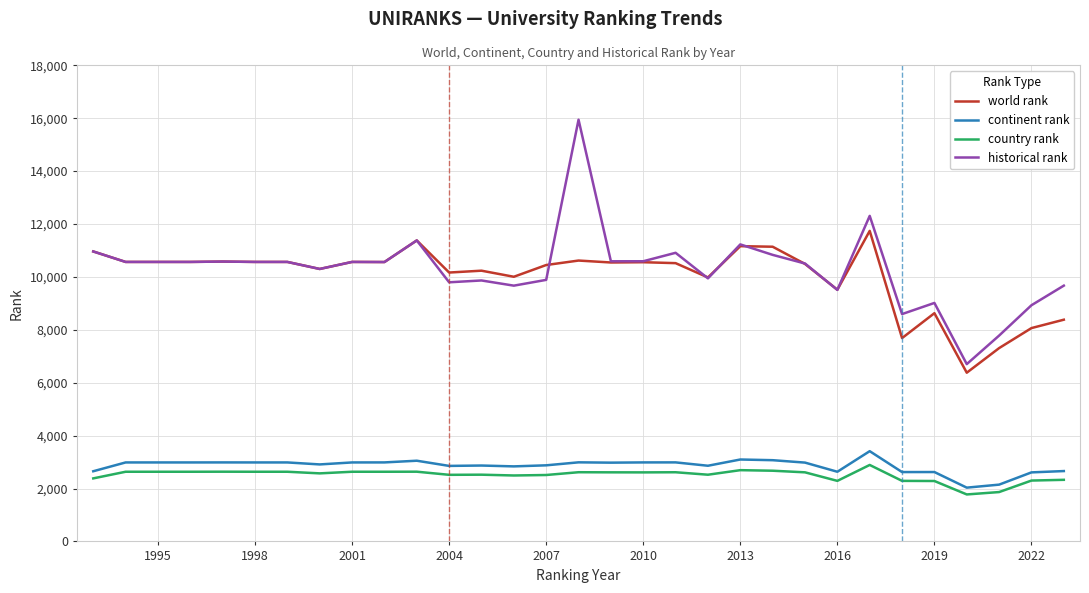

After their last crossing, which series has the higher values: world rank or historical rank?

historical rank